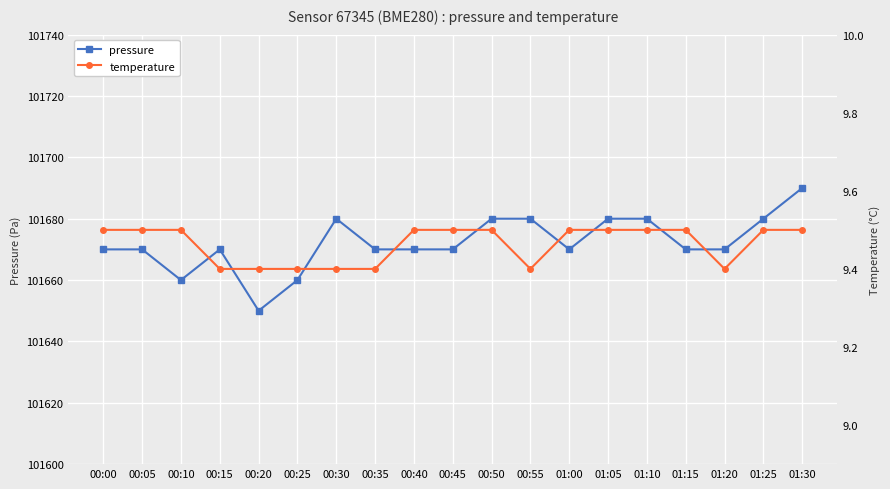

Is it true that temperature equals 5.2 at 00:25?

False